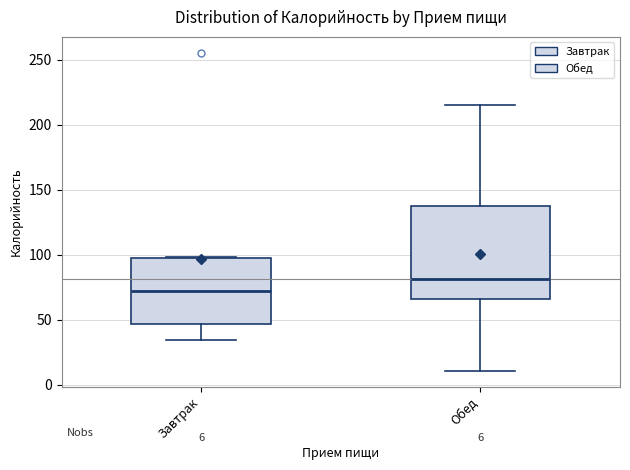

Comparing the boxes themselves (not the whiskers), which one is the tallest?

Обед